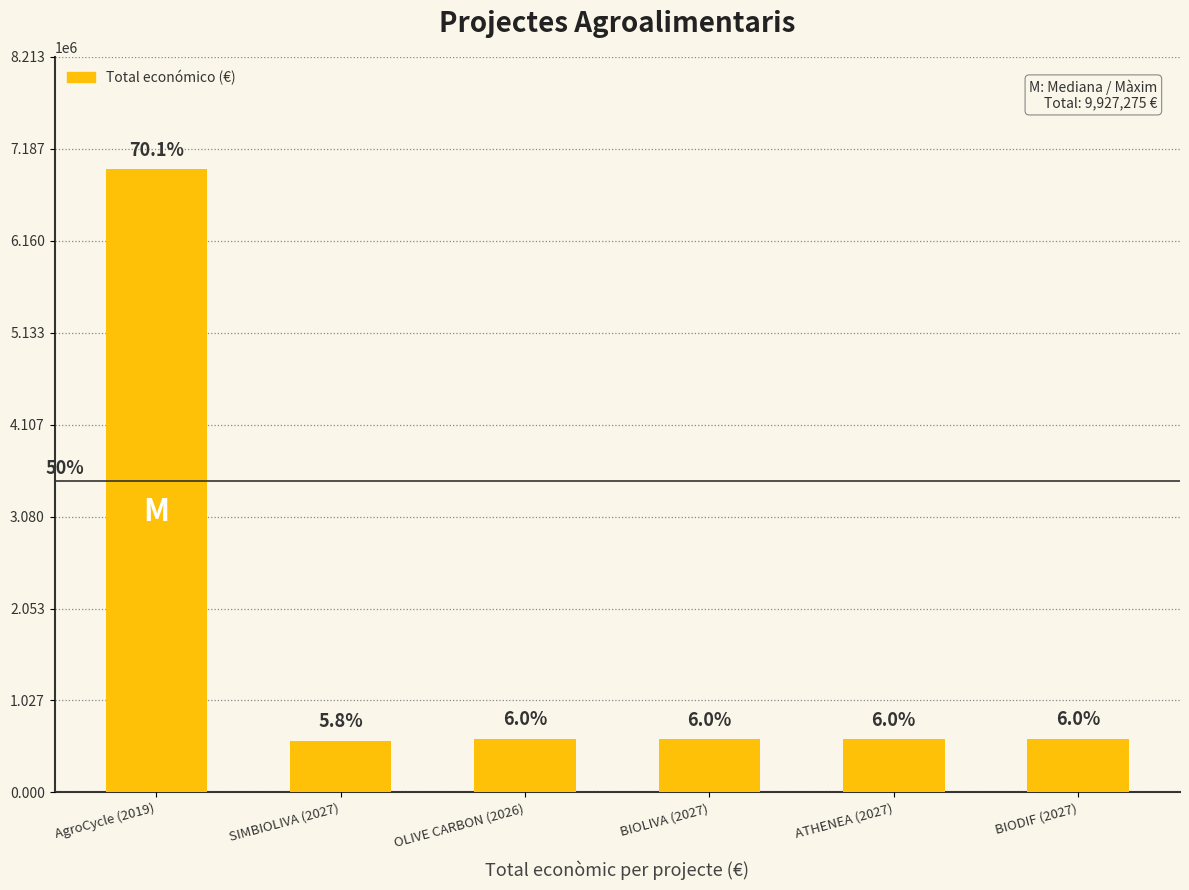

The value at ATHENEA (2027) is 595436. True or false?

True